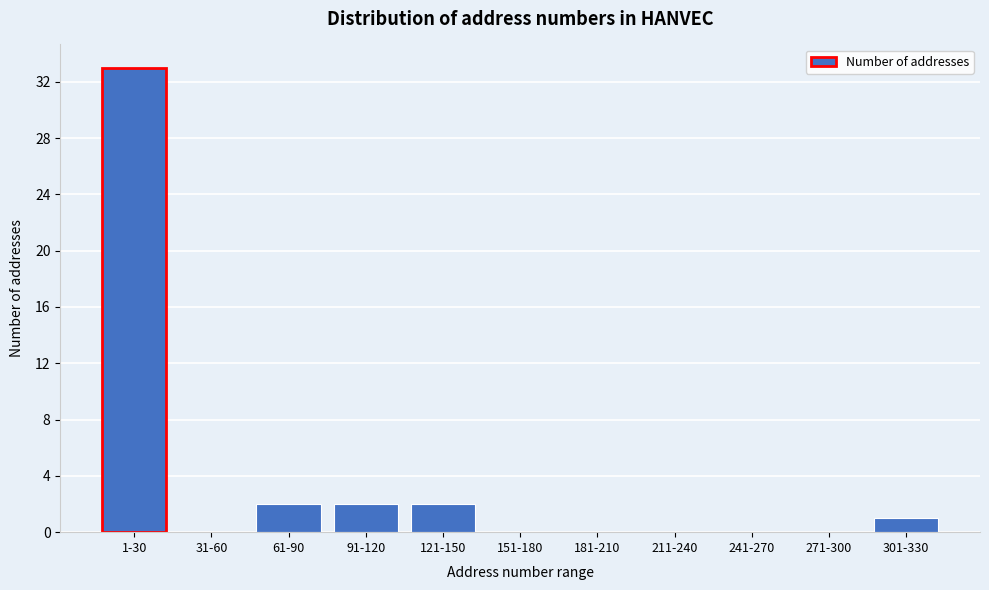

Reading left to right, list all the values displayed in this chart.

1-30=33	31-60=0	61-90=2	91-120=2	121-150=2	151-180=0	181-210=0	211-240=0	241-270=0	271-300=0	301-330=1